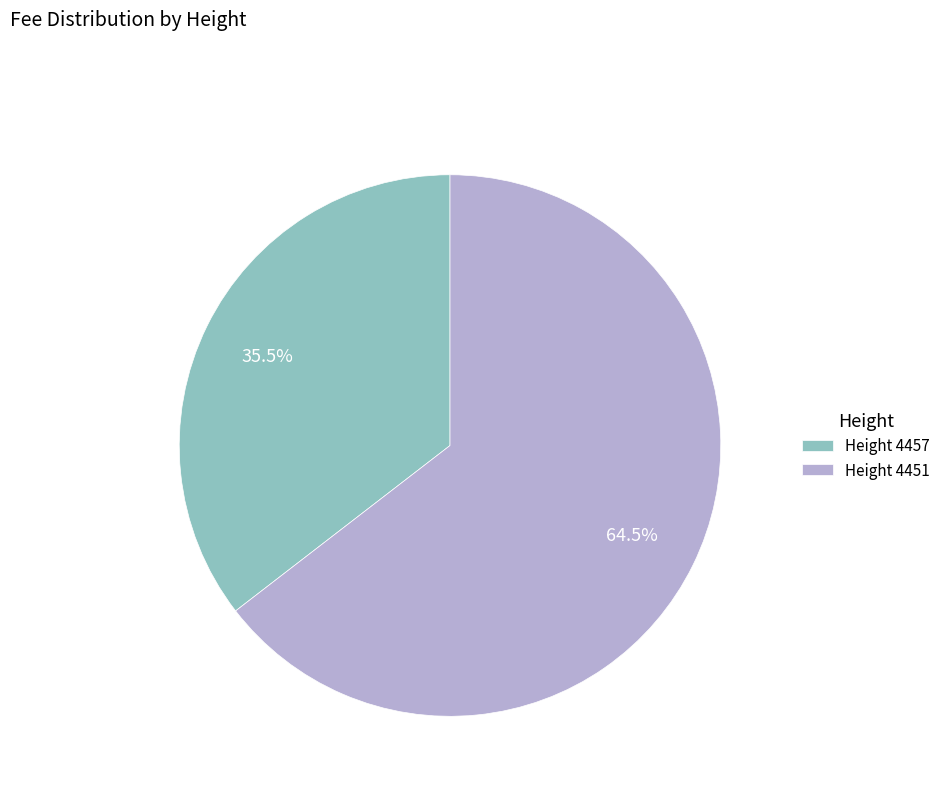

Does Height 4451 account for over 50% of the chart?

Yes